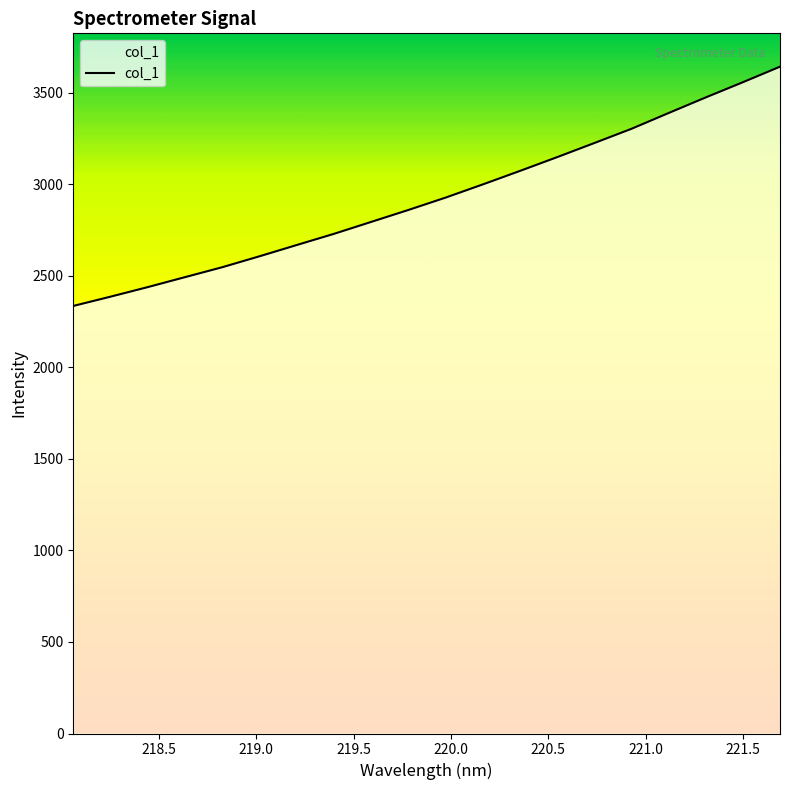

What is the sum of all values?

58574.7